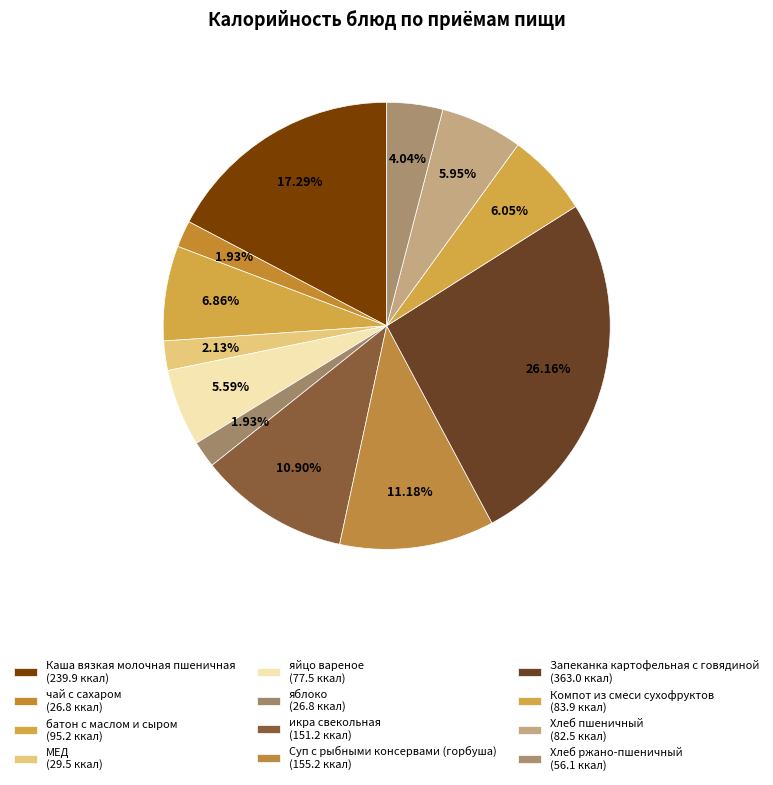

Which has a higher value, Каша вязкая молочная пшеничная or яйцо вареное?

Каша вязкая молочная пшеничная